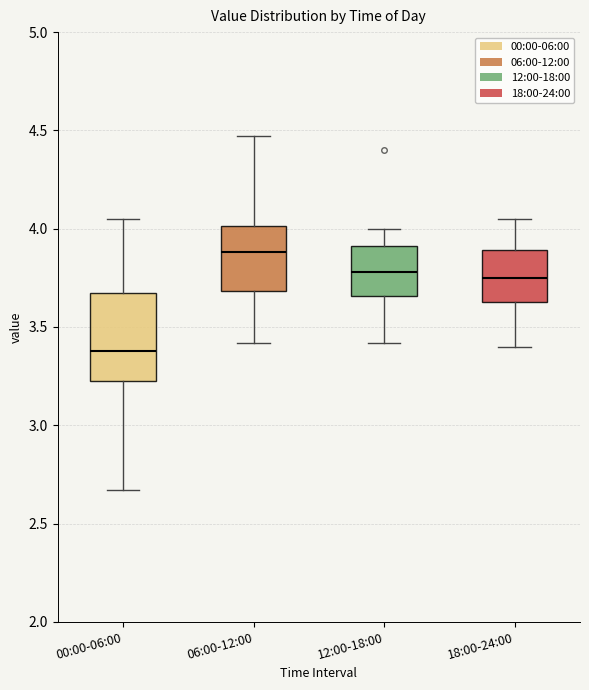

Where does the median line of the box for 18:00-24:00 sit on the y-axis? The values are not printed on the chart, so give them approximately, as read against the axis.

3.75